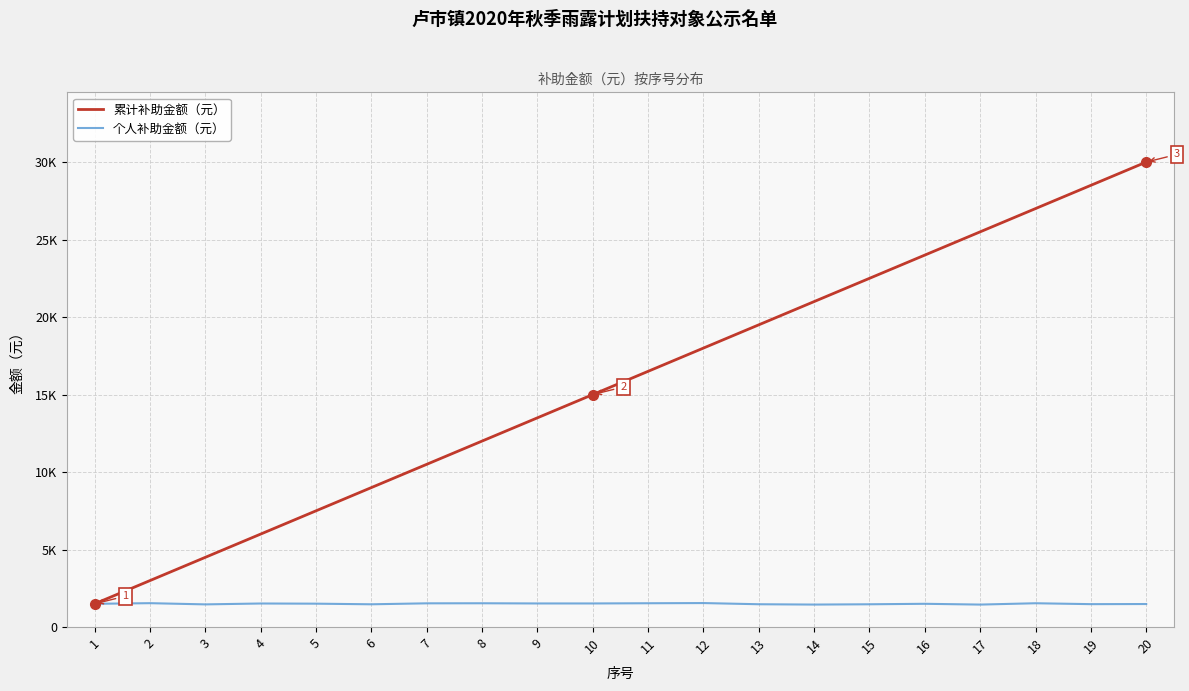

Is the value of 个人补助金额（元） at 9 greater than the value of 累计补助金额（元） at 14?

No